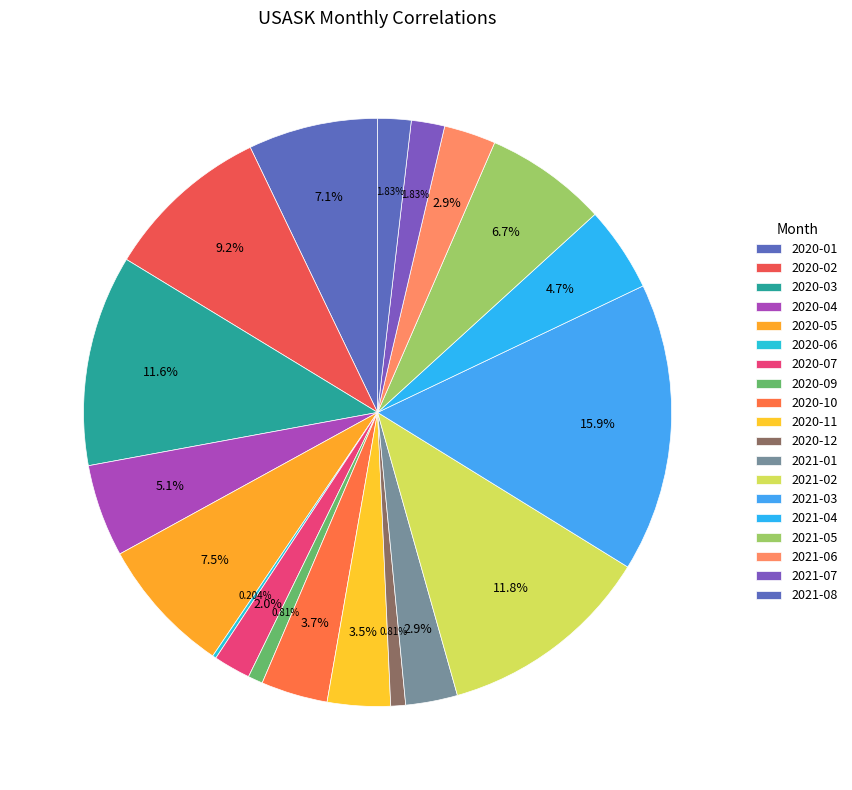

Is there any slice that represents more than half of the pie?

No